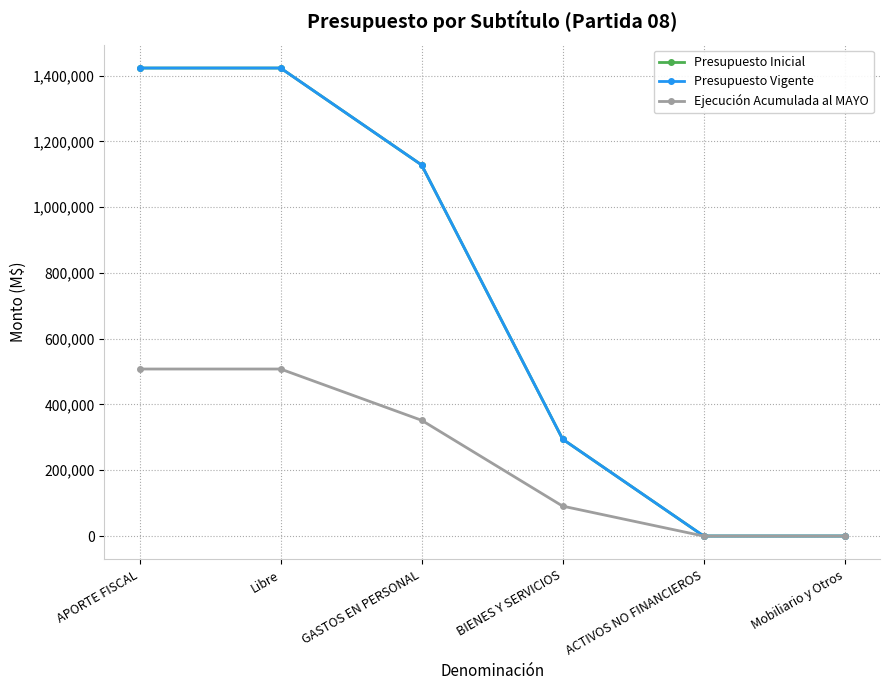

Count the Presupuesto Vigente values in the range 104 to 1422949.

6